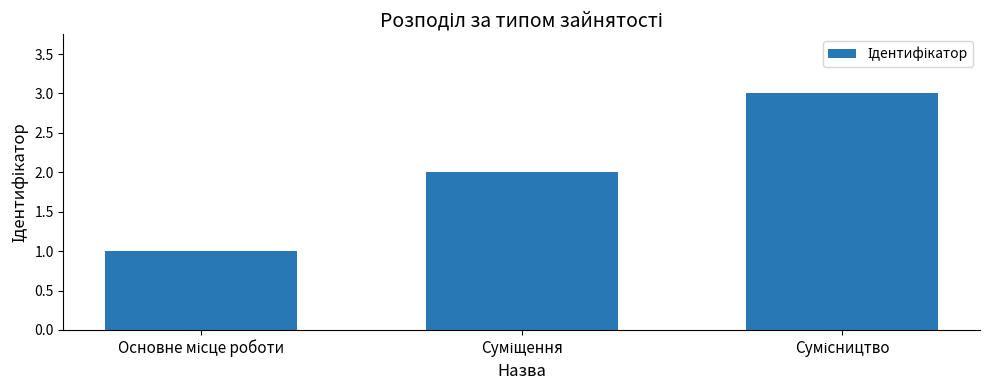

What is the maximum value shown in the chart?

3